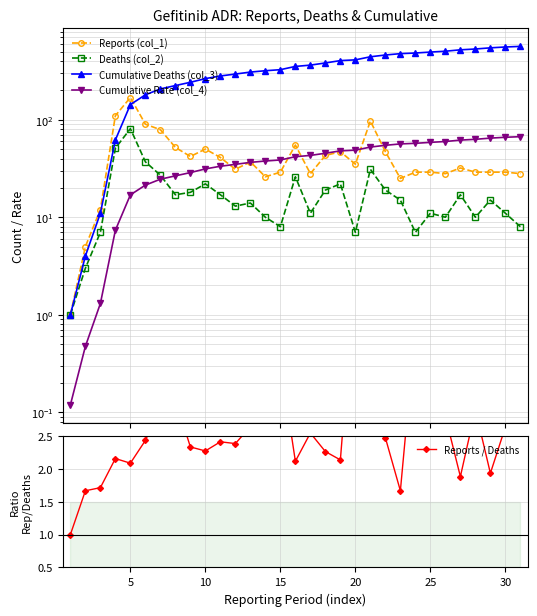

Does the chart have visible grid lines?

Yes